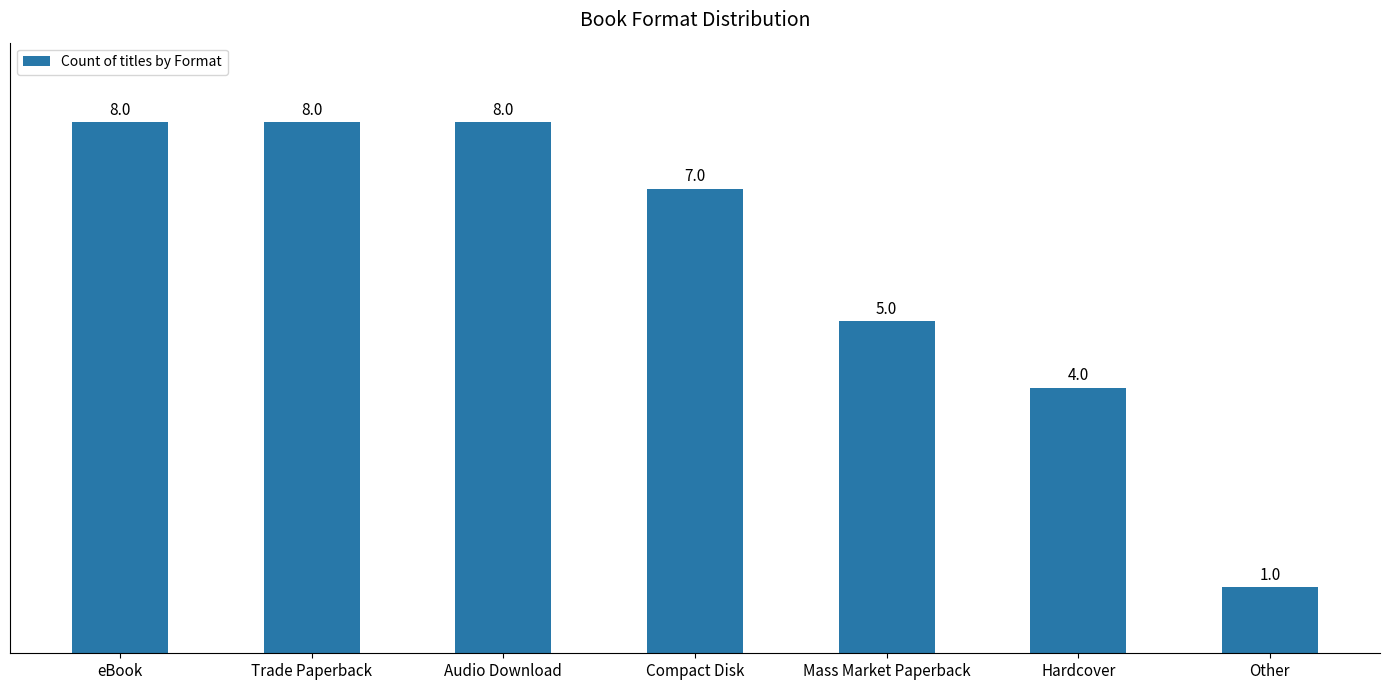

Which label corresponds to the smallest value in the chart?

Other